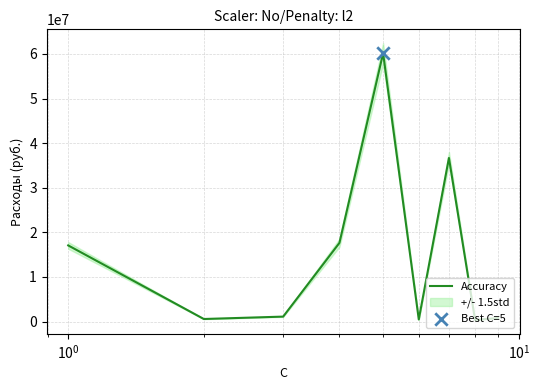

What is the maximum value for Accuracy?

60172713